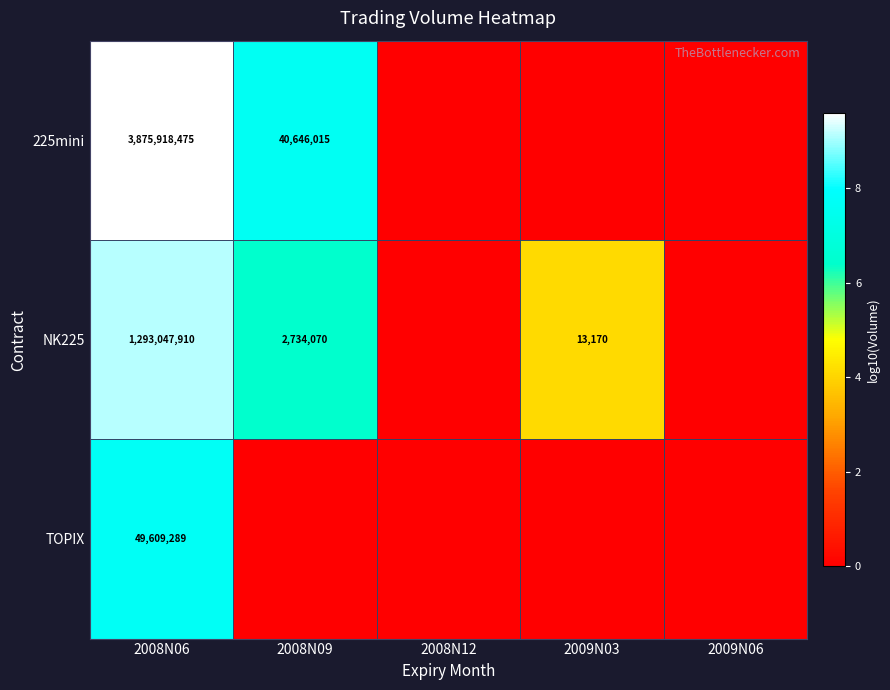

The NK225 series shows 4627894 at 2008N09. True or false?

False